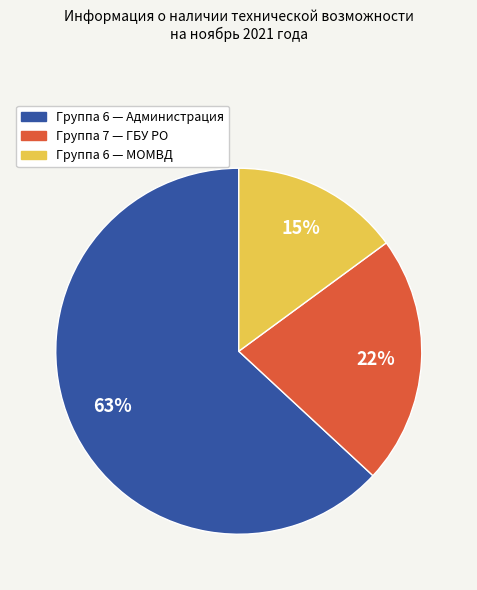

Is there any slice that represents more than half of the pie?

Yes